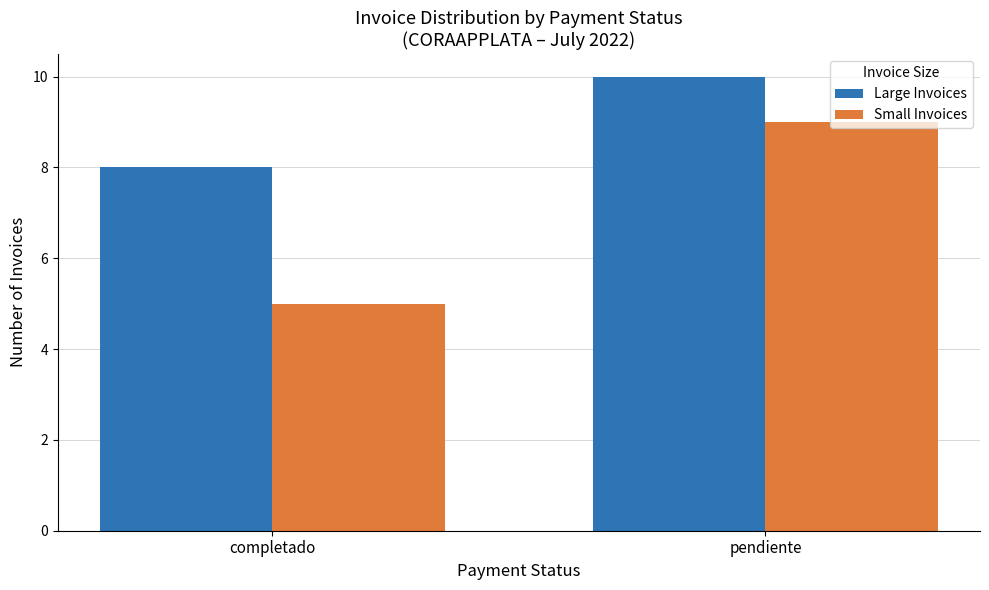

Is it true that Small Invoices equals 5 at completado?

True